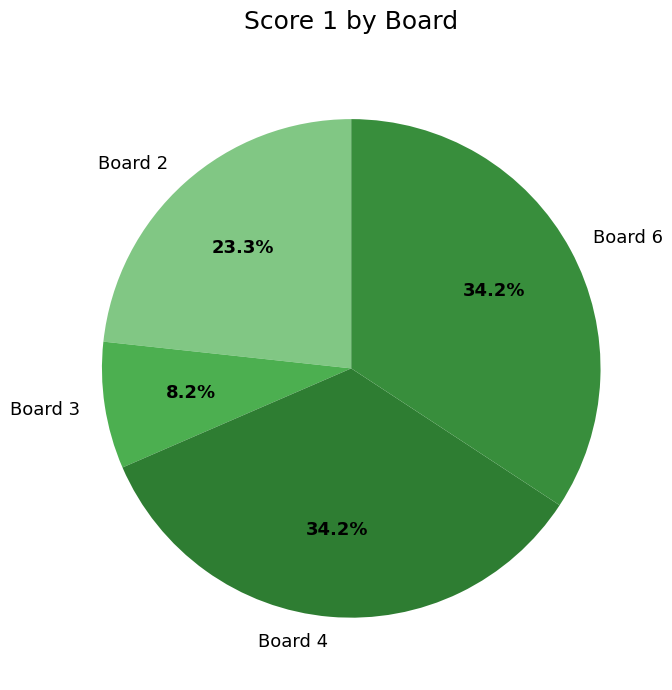

What is the ratio of the value at Board 2 to the value at Board 4?

0.7